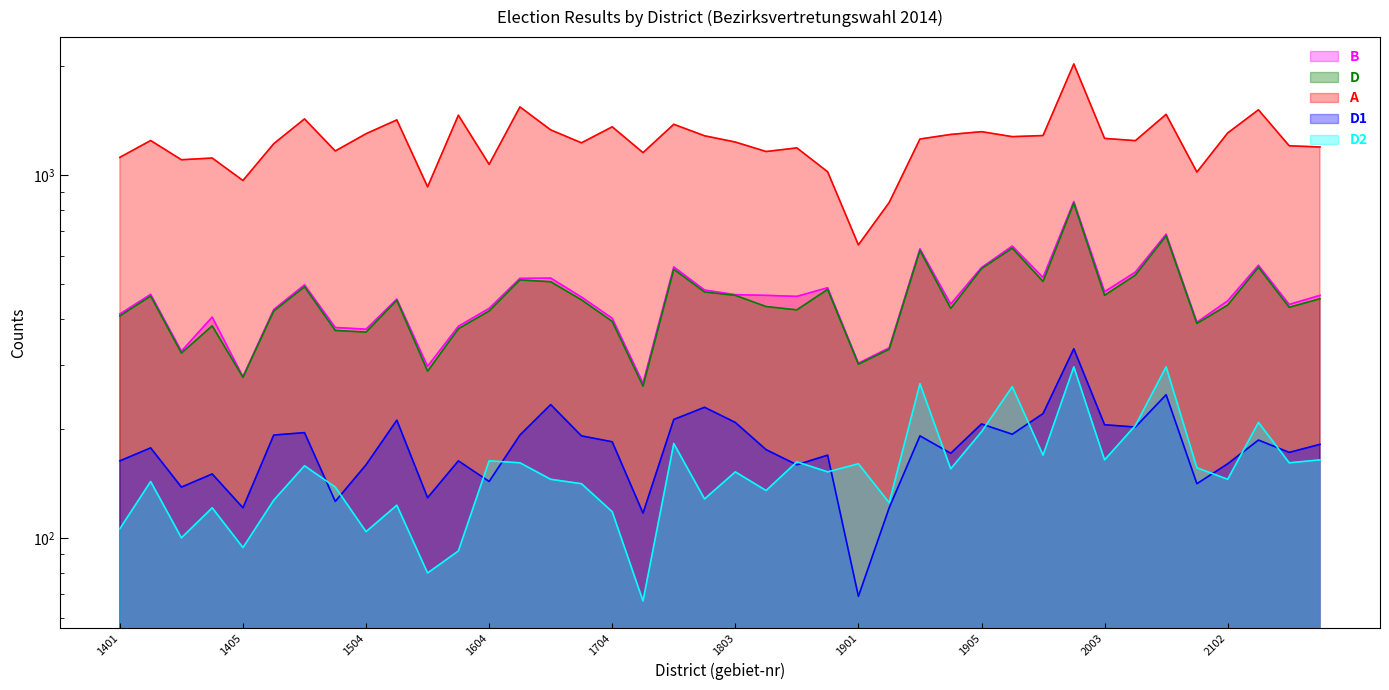

At which category does D2 reach its first local valley?

1403